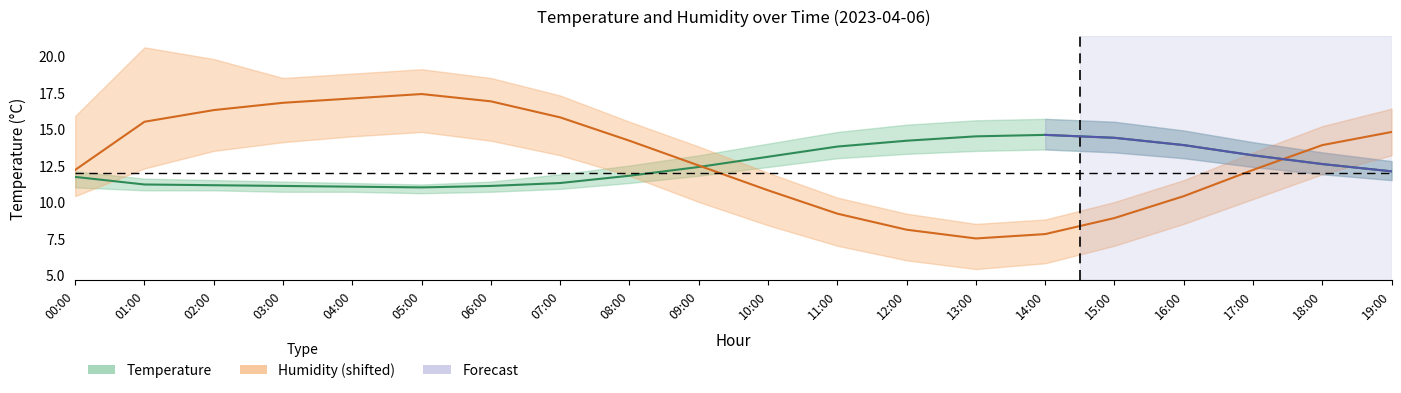

List the series in order of their overall mean, lowest first.

Temperature (mean), Humidity (mean, shifted)